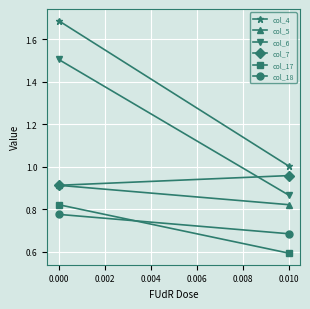

Which series has the largest total across all categories?

col_4